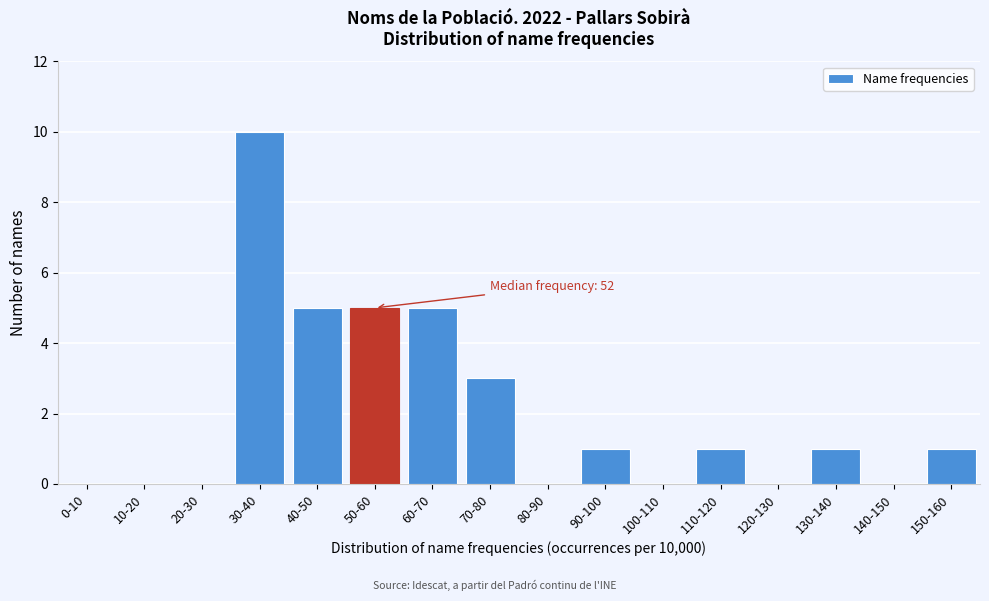

Reading left to right, transcribe all the data shown in this chart.

0-10=0	10-20=0	20-30=0	30-40=10	40-50=5	50-60=5	60-70=5	70-80=3	80-90=0	90-100=1	100-110=0	110-120=1	120-130=0	130-140=1	140-150=0	150-160=1